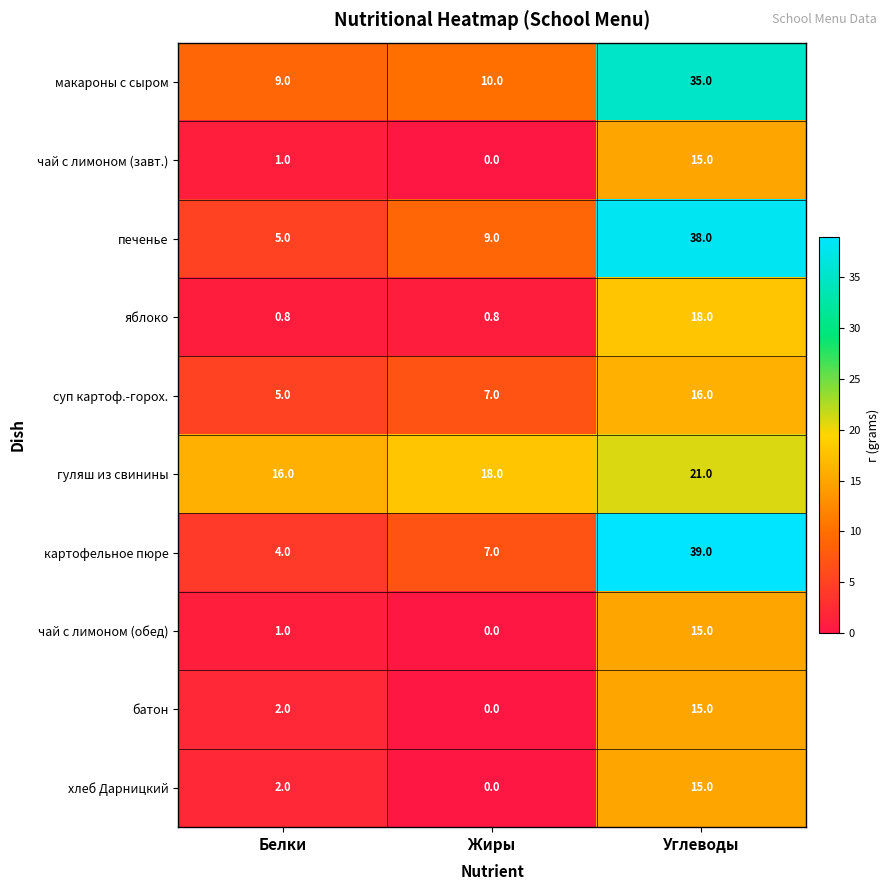

Reading left to right, list all the values displayed in this chart.

макароны с сыром: 9.0	10.0	35.0
чай с лимоном (завт.): 1.0	0.0	15.0
печенье: 5.0	9.0	38.0
яблоко: 0.8	0.8	18.0
суп картоф.-горох.: 5.0	7.0	16.0
гуляш из свинины: 16.0	18.0	21.0
картофельное пюре: 4.0	7.0	39.0
чай с лимоном (обед): 1.0	0.0	15.0
батон: 2.0	0.0	15.0
хлеб Дарницкий: 2.0	0.0	15.0